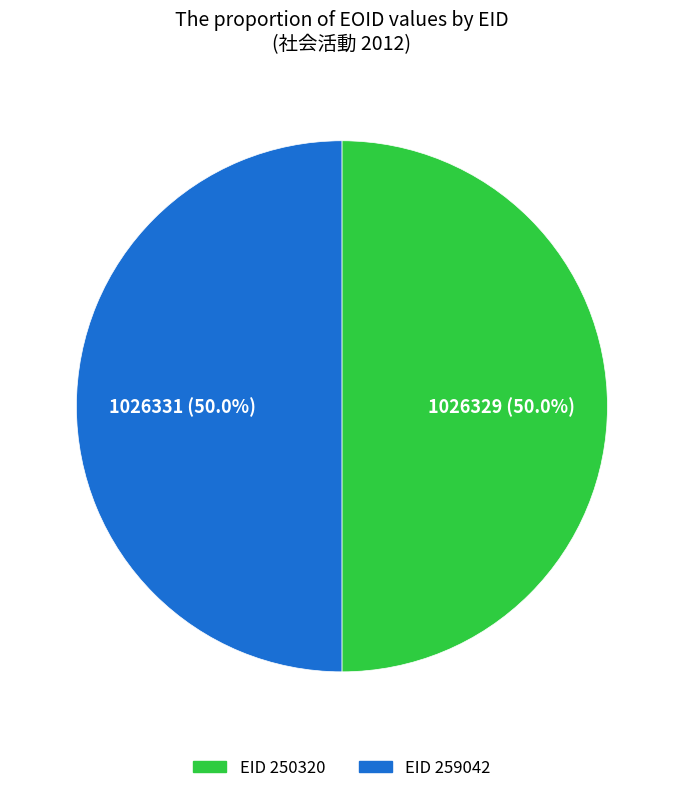

Which category has the biggest portion of the pie?

259042